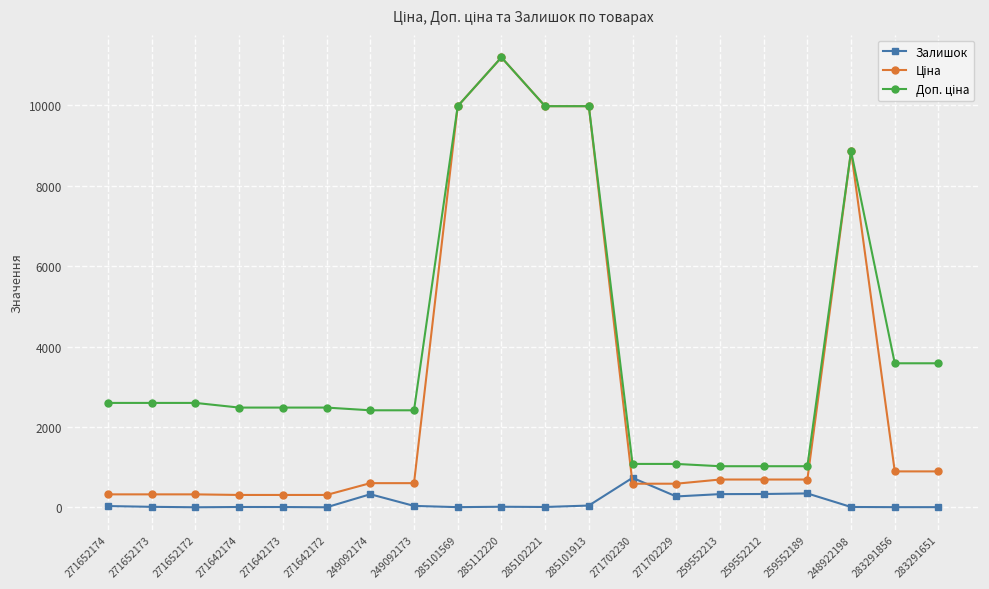

In Залишок, how many points are higher than both neighbors (excluding endpoints)?

5